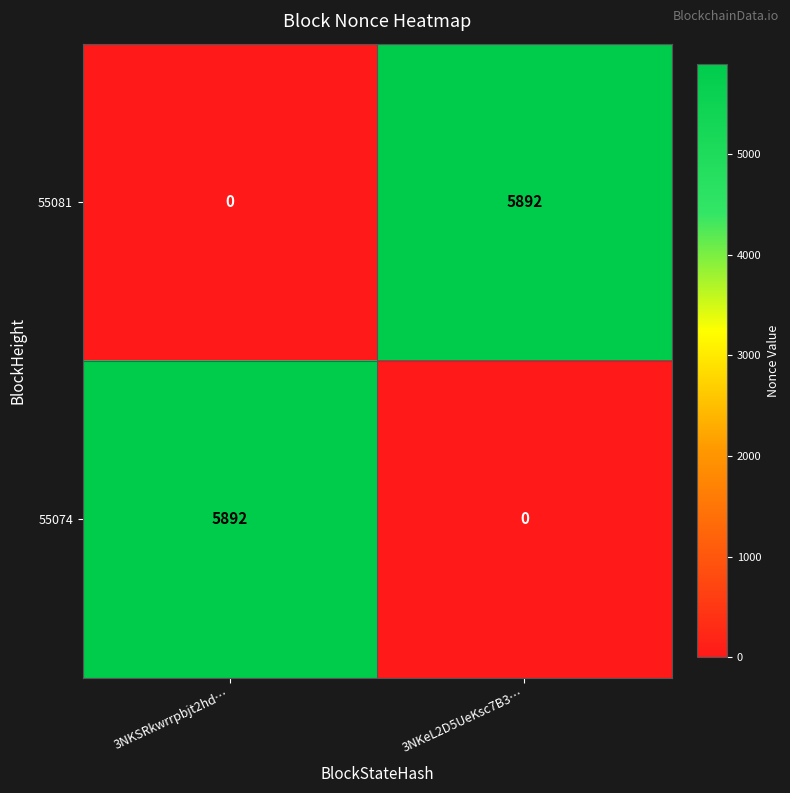

Reading left to right, what are all the values shown in this chart?

55081: 0	5892
55074: 5892	0